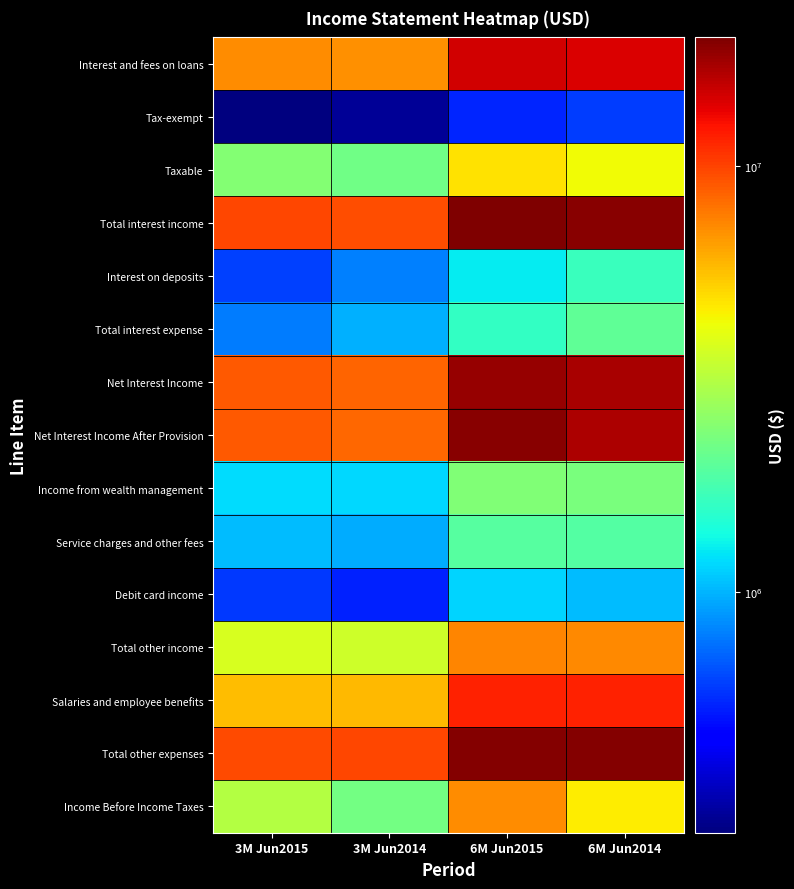

Which series has the largest total across all categories?

Total other expenses